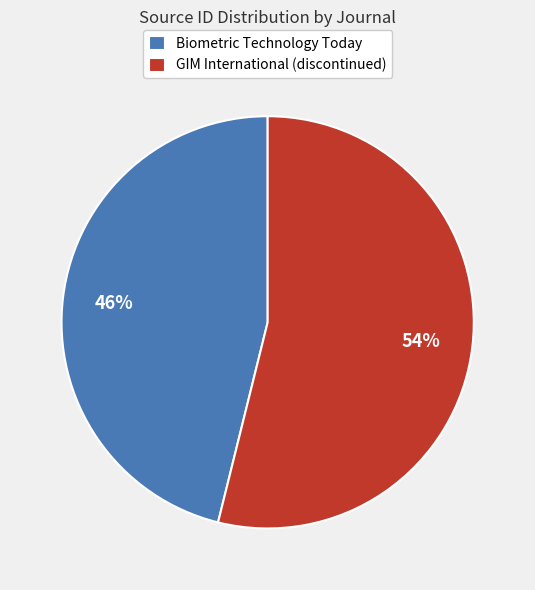

To the nearest percent, what is the combined percentage of Biometric Technology Today and GIM International (discontinued)?

100%